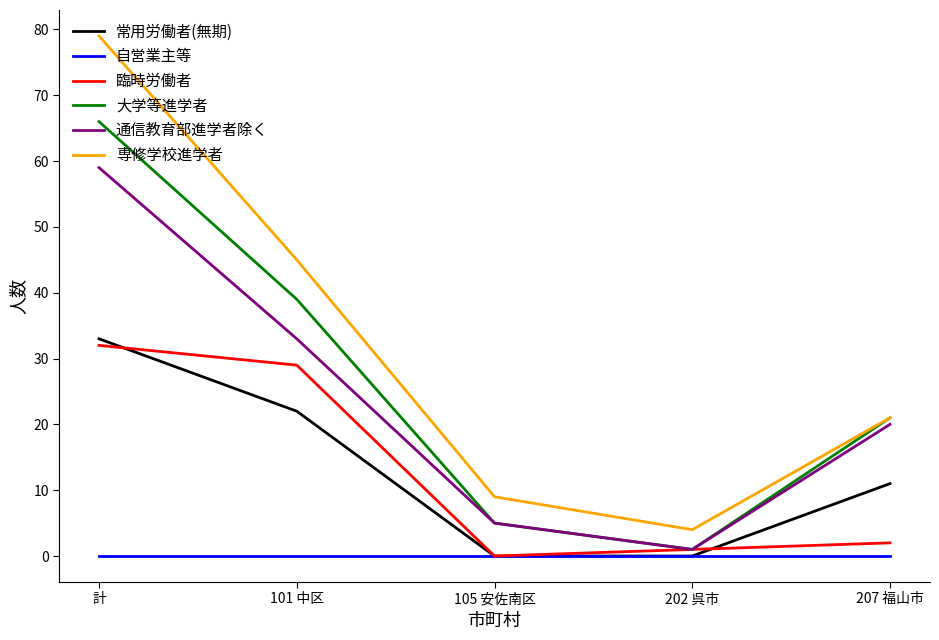

Is the value of 臨時労働者 at 101 中区 greater than the value of 常用労働者(無期) at 101 中区?

Yes